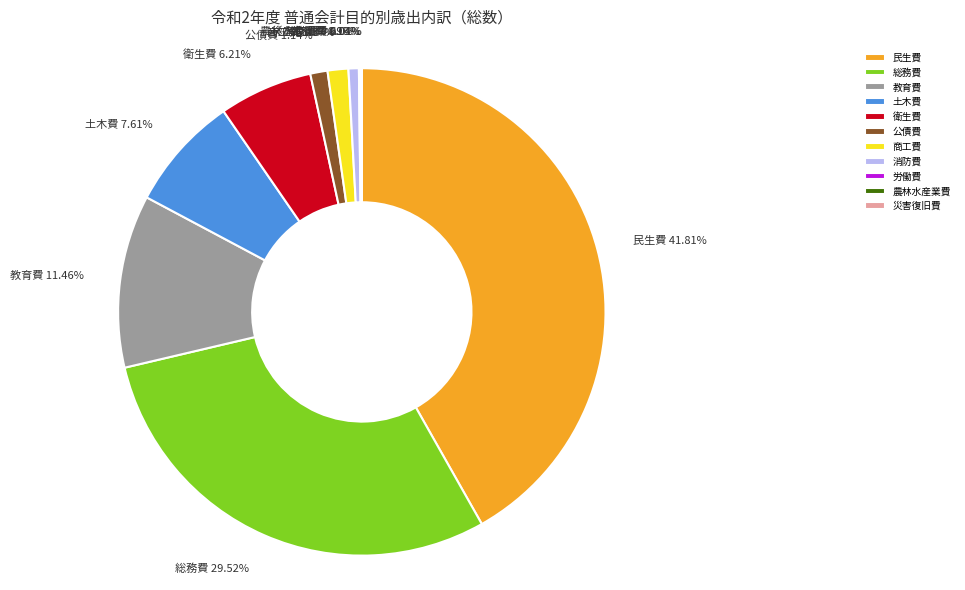

Which has a higher value, 教育費 or 商工費?

教育費